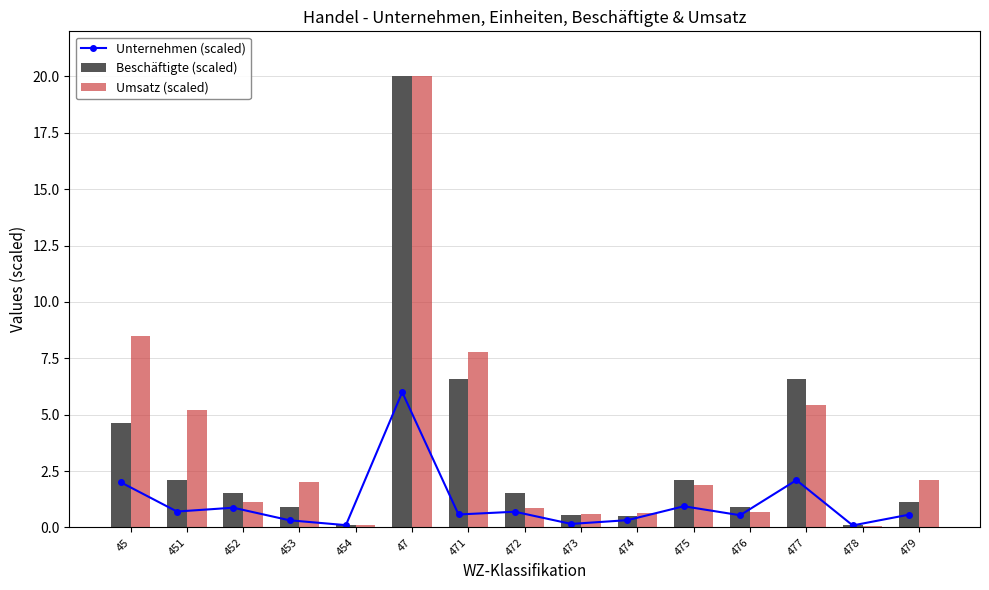

What is the label of the 15th bar from the left?

479